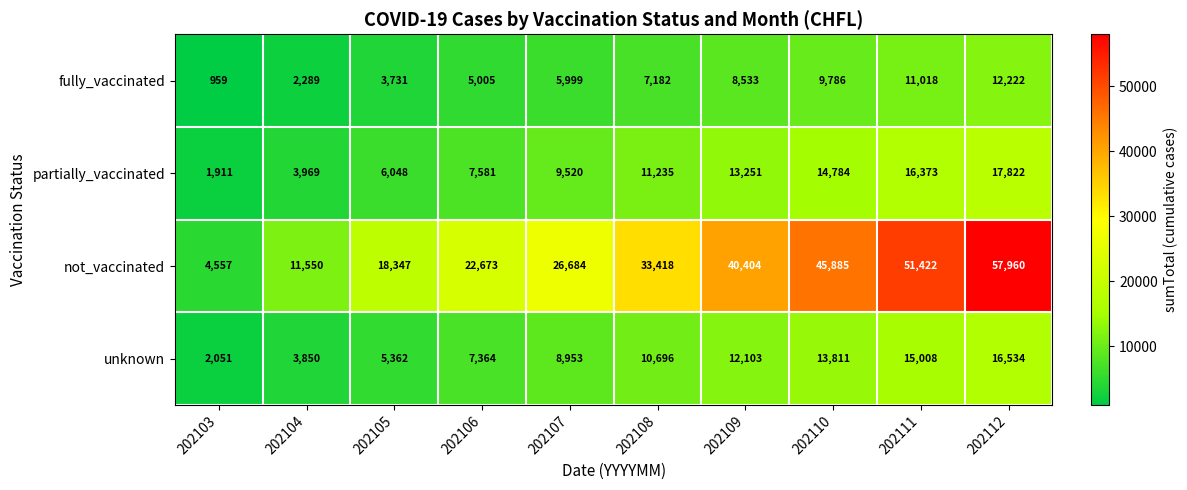

The value of partially_vaccinated at 202103 is 892. True or false?

False